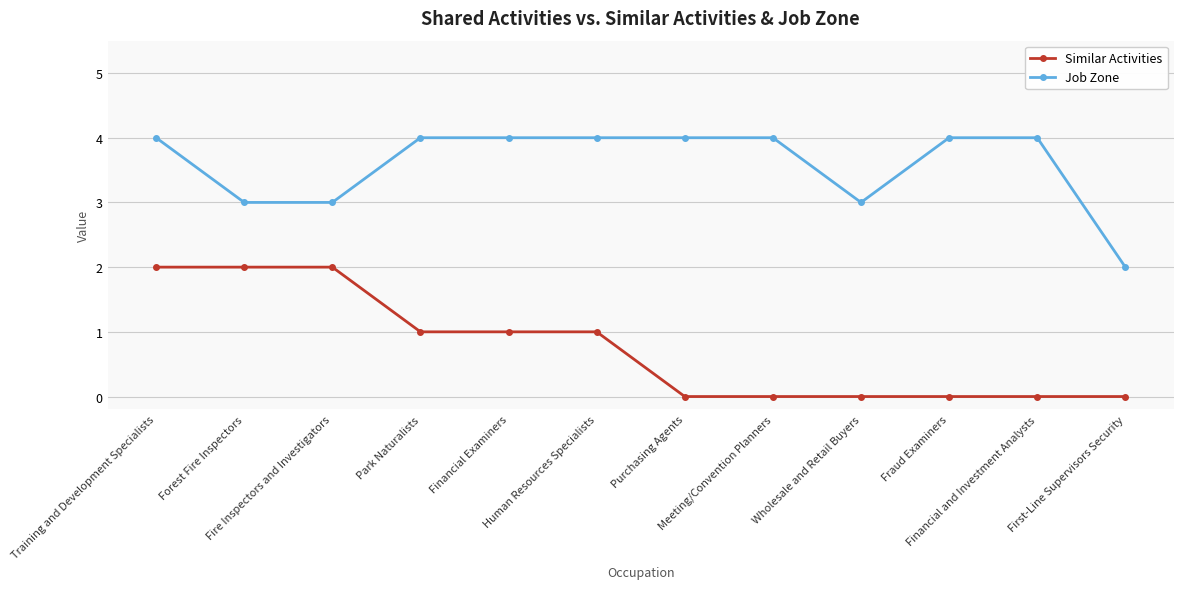

Is the value of Similar Activities at First-Line Supervisors Security greater than the value of Job Zone at Financial Examiners?

No